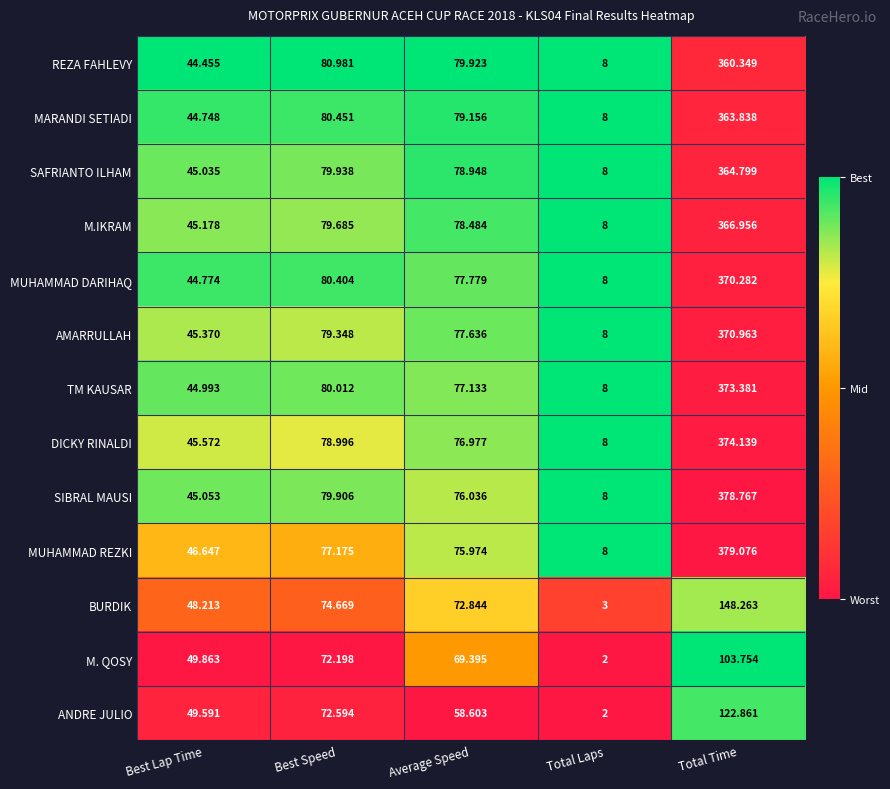

Rank the series by their maximum value, from lowest to highest.

M. QOSY, ANDRE JULIO, BURDIK, REZA FAHLEVY, MARANDI SETIADI, SAFRIANTO ILHAM, M.IKRAM, MUHAMMAD DARIHAQ, AMARRULLAH, TM KAUSAR, DICKY RINALDI, SIBRAL MAUSI, MUHAMMAD REZKI